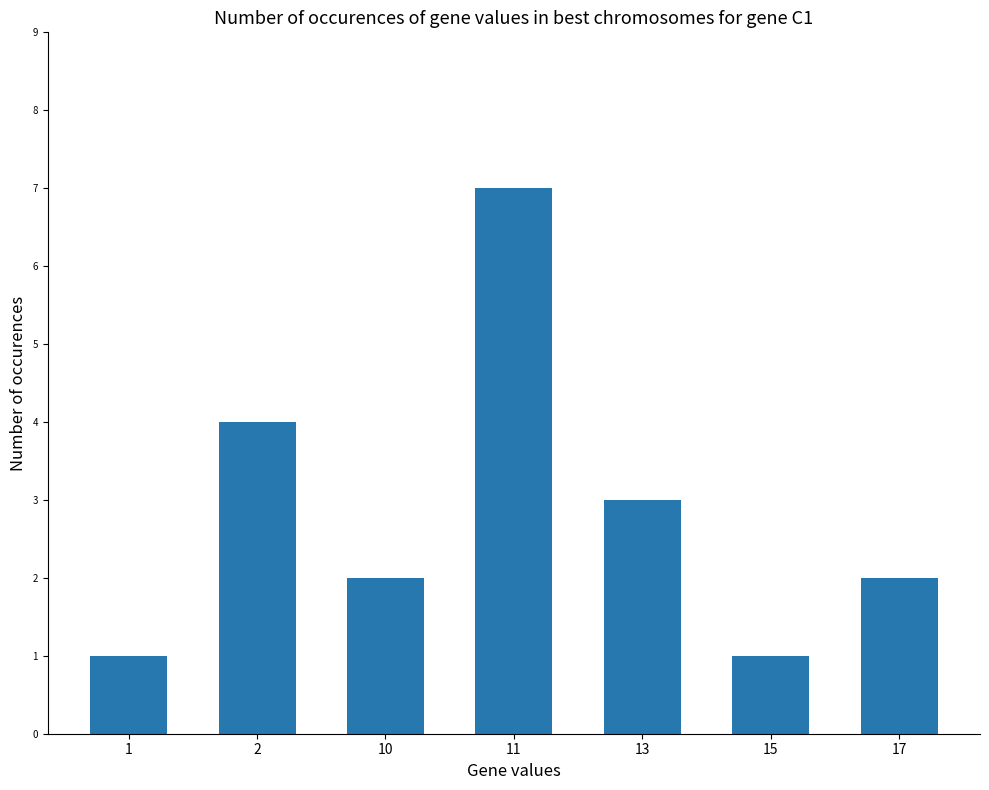

At which label does the data first exceed 2?

2